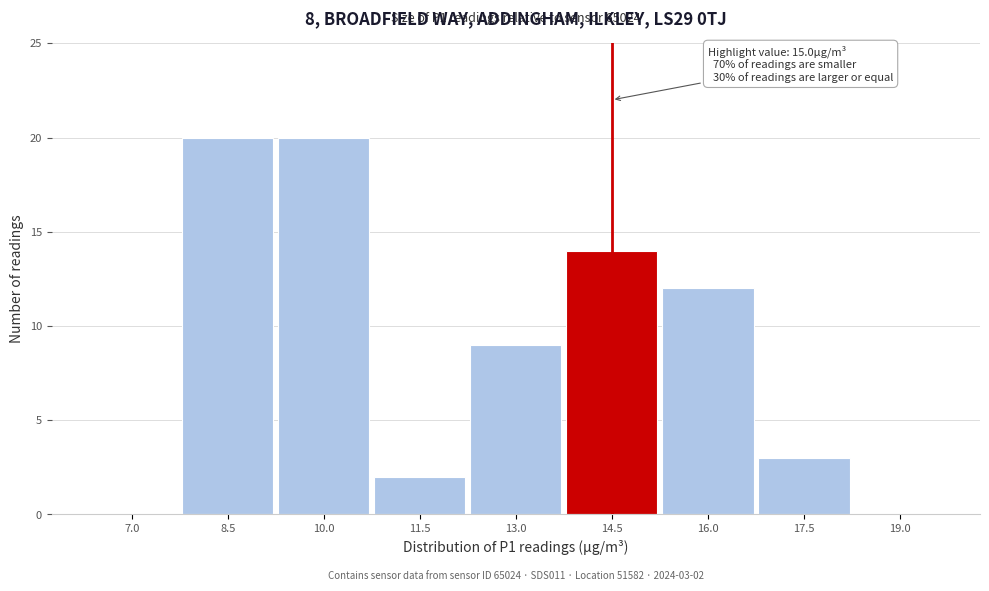

Reading right to left, list all the values displayed in this chart.

19.0=0	17.5=3	16.0=12	14.5=14	13.0=9	11.5=2	10.0=20	8.5=20	7.0=0